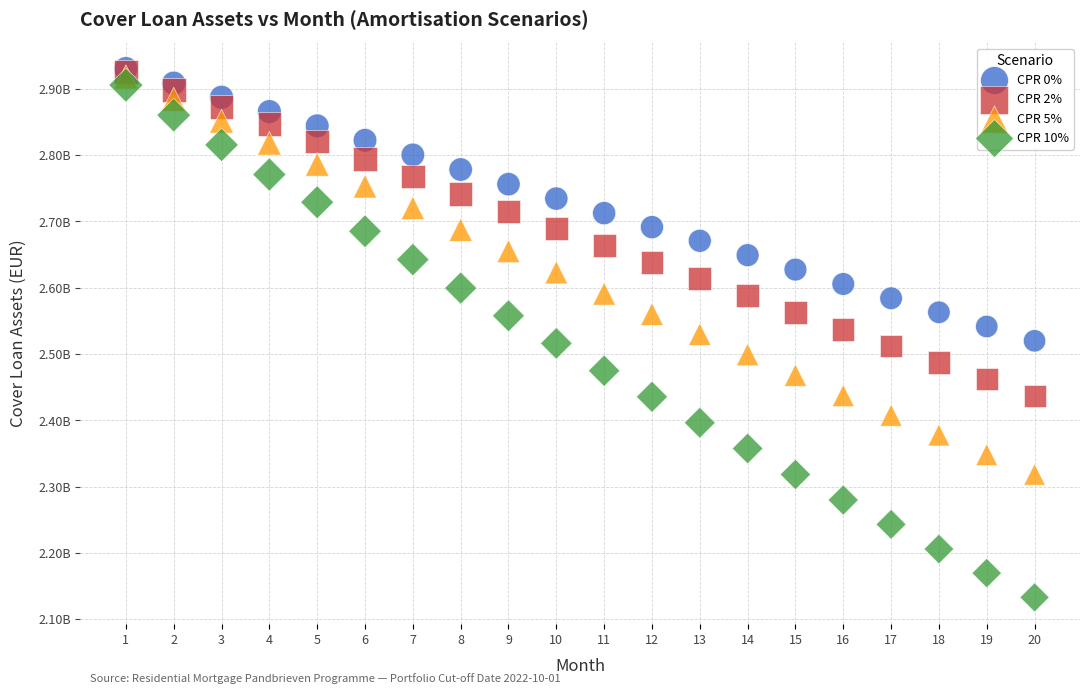

What are all the series names shown in the legend?

CPR 0%, CPR 2%, CPR 5%, CPR 10%